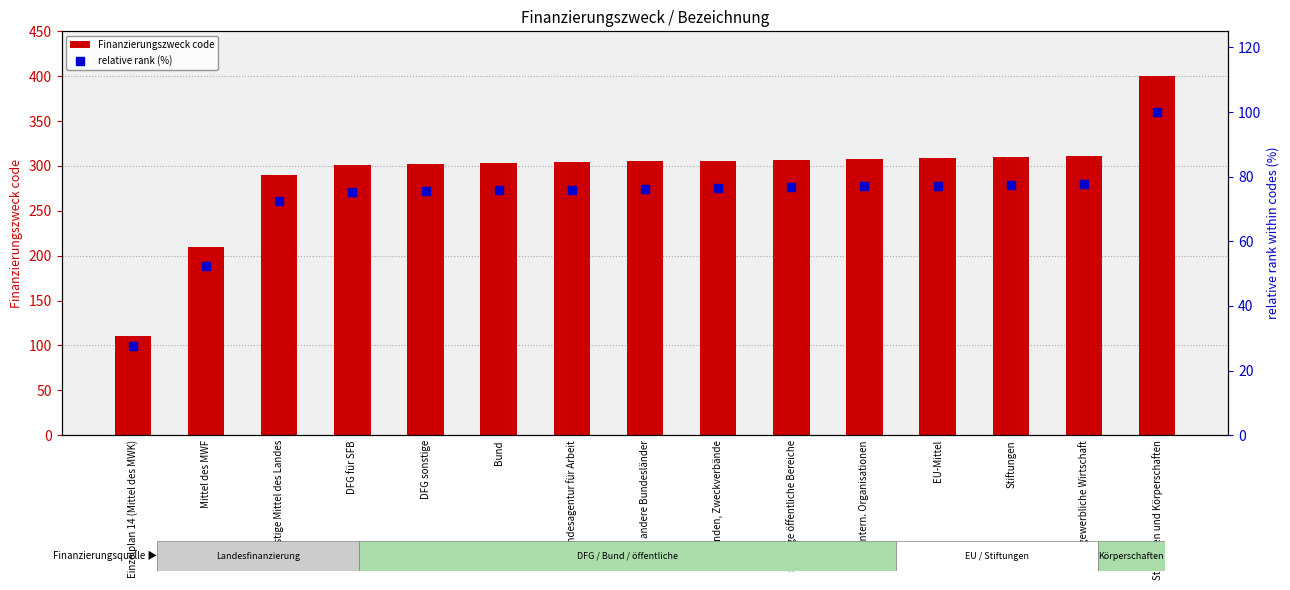

Which series has the largest total across all categories?

Finanzierungszweck code